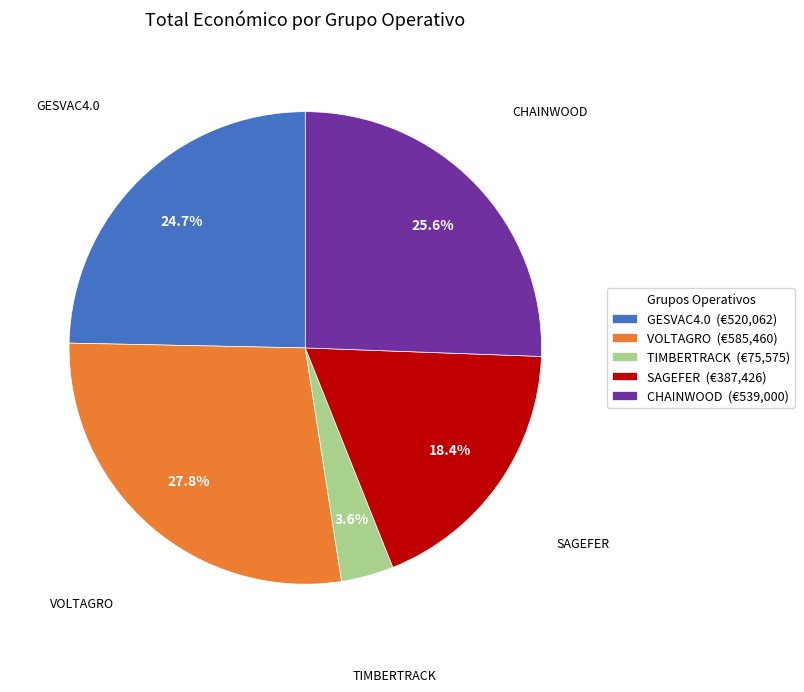

Is it true that CHAINWOOD is 26% of the pie?

True